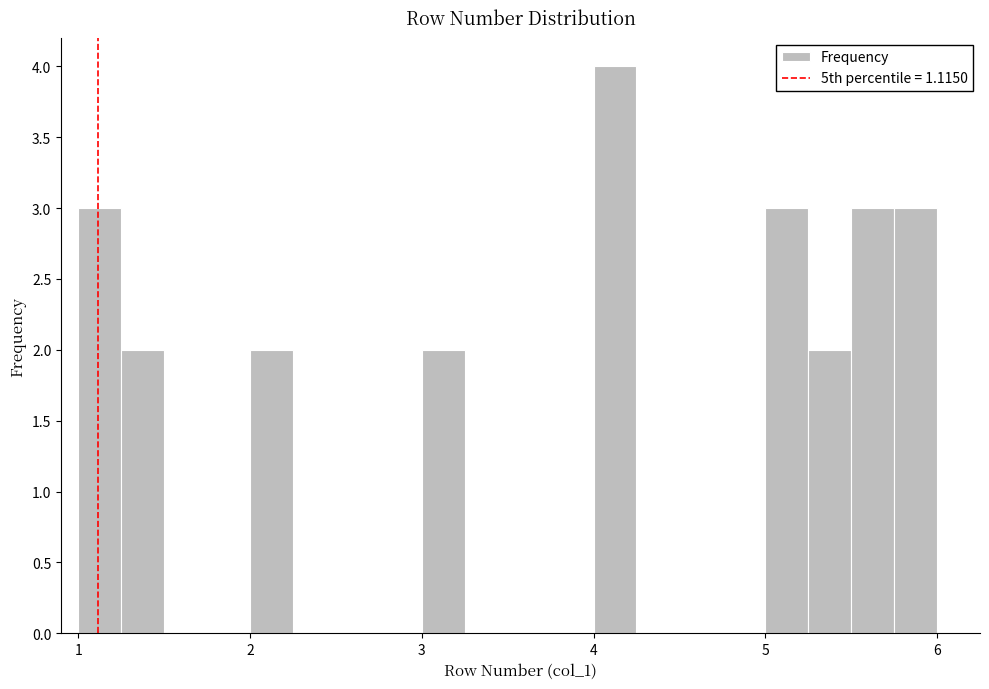

Around what value on the x-axis is the tallest bar? Give the approximate position of its centre, as read against the axis.

4.1